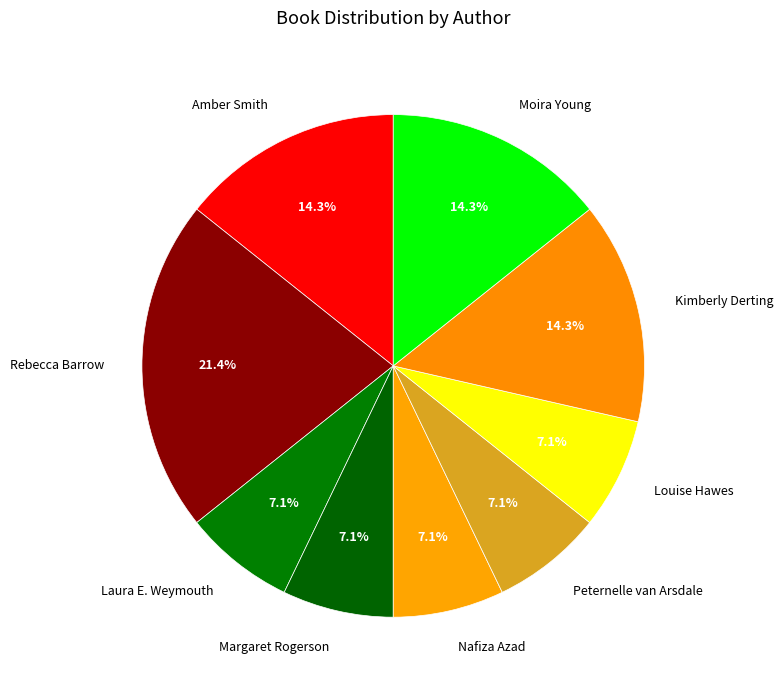

Between Margaret Rogerson and Rebecca Barrow, which is larger?

Rebecca Barrow